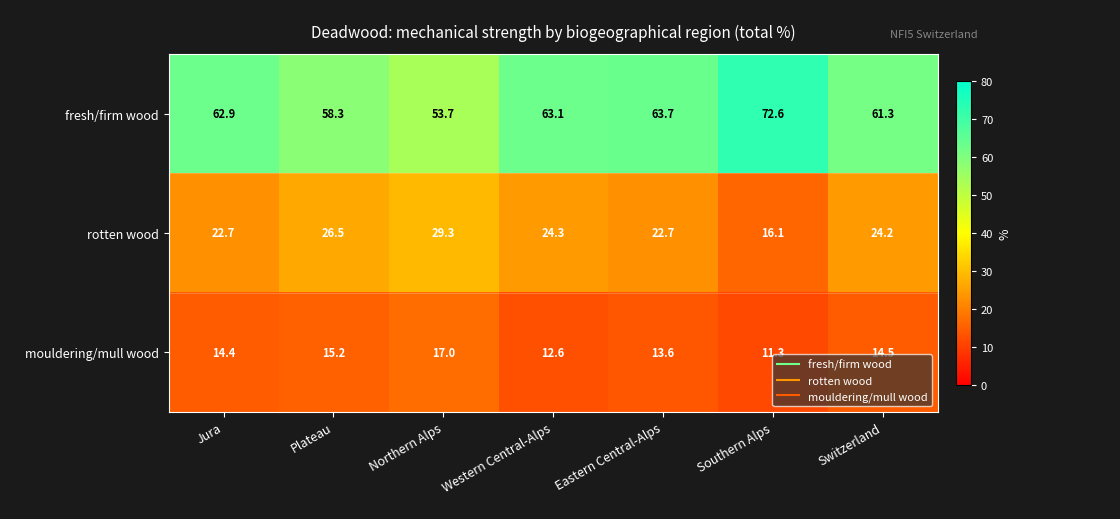

Reading left to right, list all the values displayed in this chart.

fresh/firm wood: Jura=62.9	Plateau=58.3	Northern Alps=53.7	Western Central-Alps=63.1	Eastern Central-Alps=63.7	Southern Alps=72.6	Switzerland=61.3
rotten wood: Jura=22.7	Plateau=26.5	Northern Alps=29.3	Western Central-Alps=24.3	Eastern Central-Alps=22.7	Southern Alps=16.1	Switzerland=24.2
mouldering/mull wood: Jura=14.4	Plateau=15.2	Northern Alps=17.0	Western Central-Alps=12.6	Eastern Central-Alps=13.6	Southern Alps=11.3	Switzerland=14.5